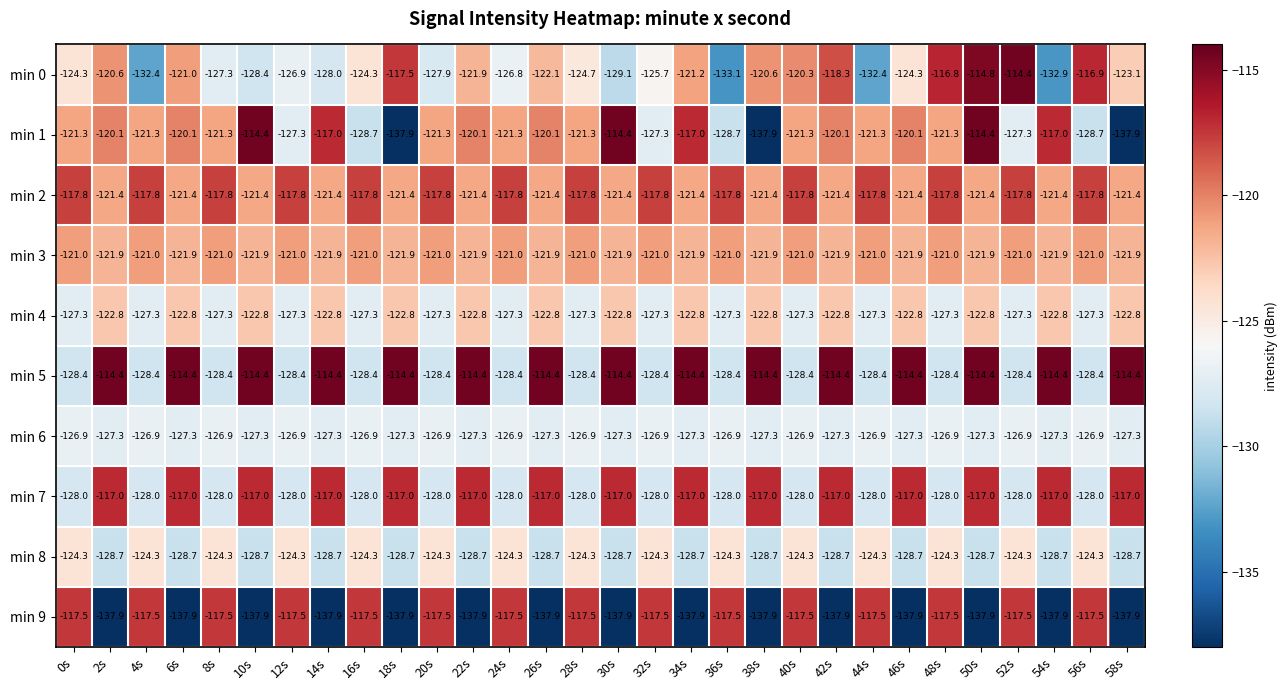

The value of min 3 at 28s is -158.7. True or false?

False